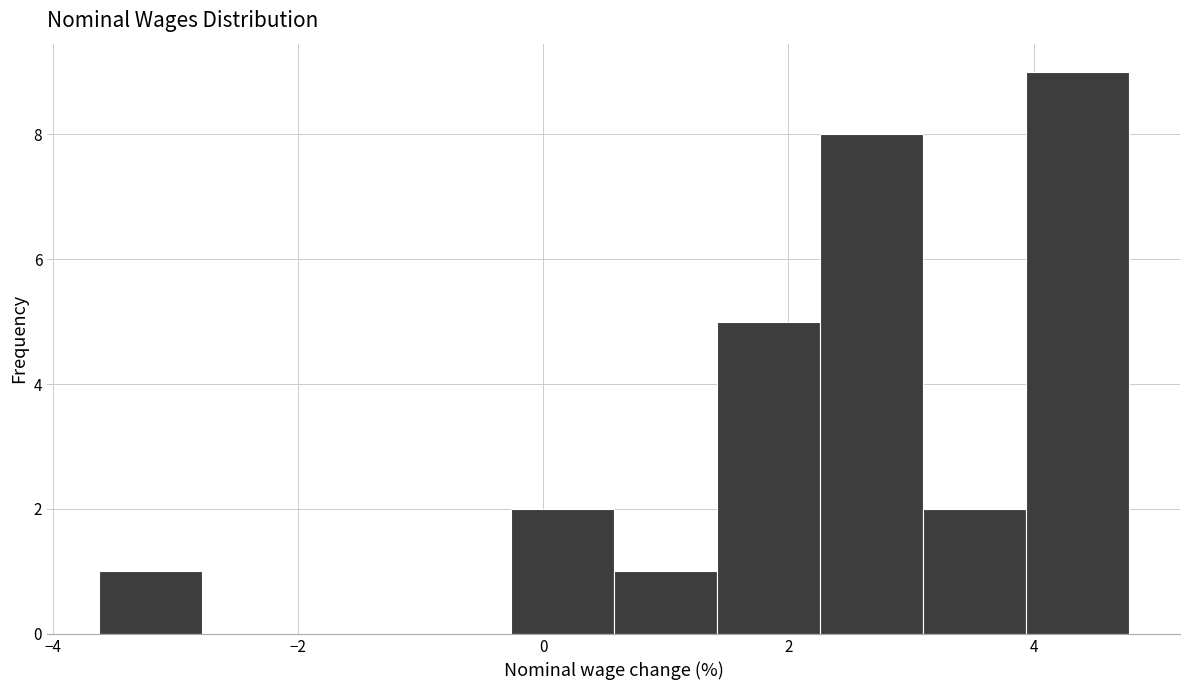

Reading left to right, list every bar in this chart as the range it spans on the x-axis followed by its height. Neither the bar edges nor the heights are printed on the chart, so give them approximately, as read against the axes.

-3.6 to -2.8: 1
-2.8 to -2.0: 0
-2.0 to -1.2: 0
-1.2 to -0.2: 0
-0.2 to 0.6: 2
0.6 to 1.4: 1
1.4 to 2.2: 5
2.2 to 3.0: 8
3.0 to 4.0: 2
4.0 to 4.8: 9